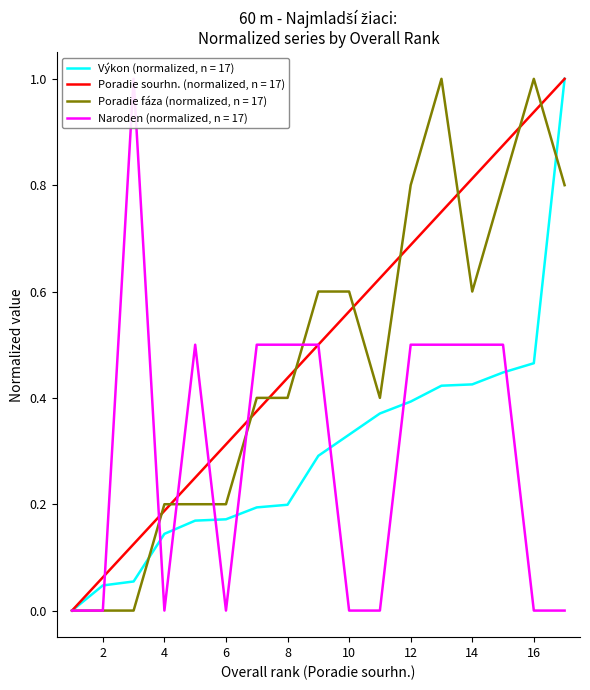

The Poradie sourhn. (normalized, n = 17) series shows 0.7 at 8. True or false?

False